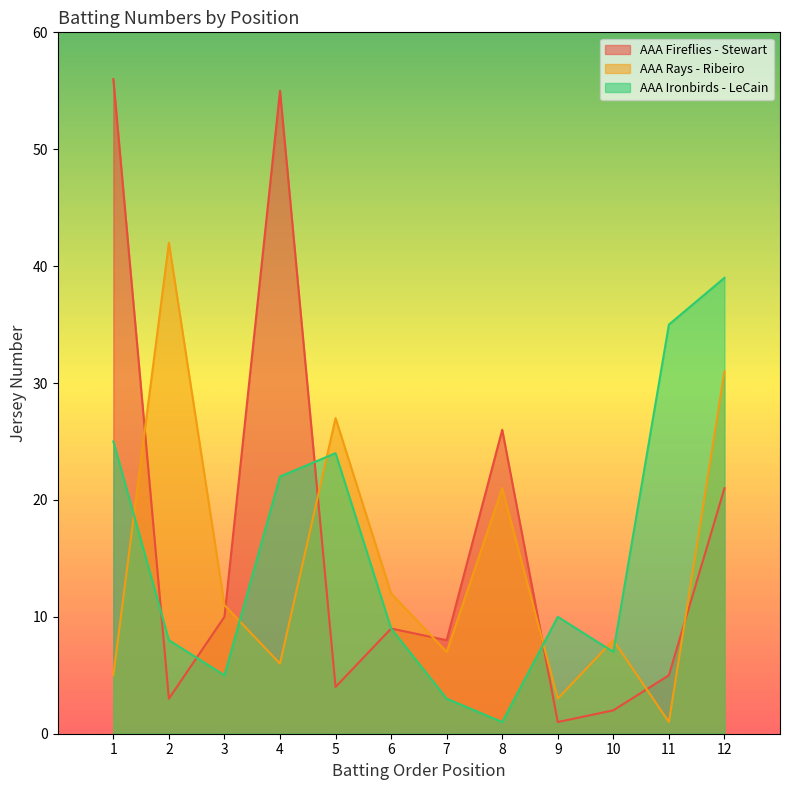

True or false: AAA Ironbirds - LeCain has a value of 3 at 10.

False